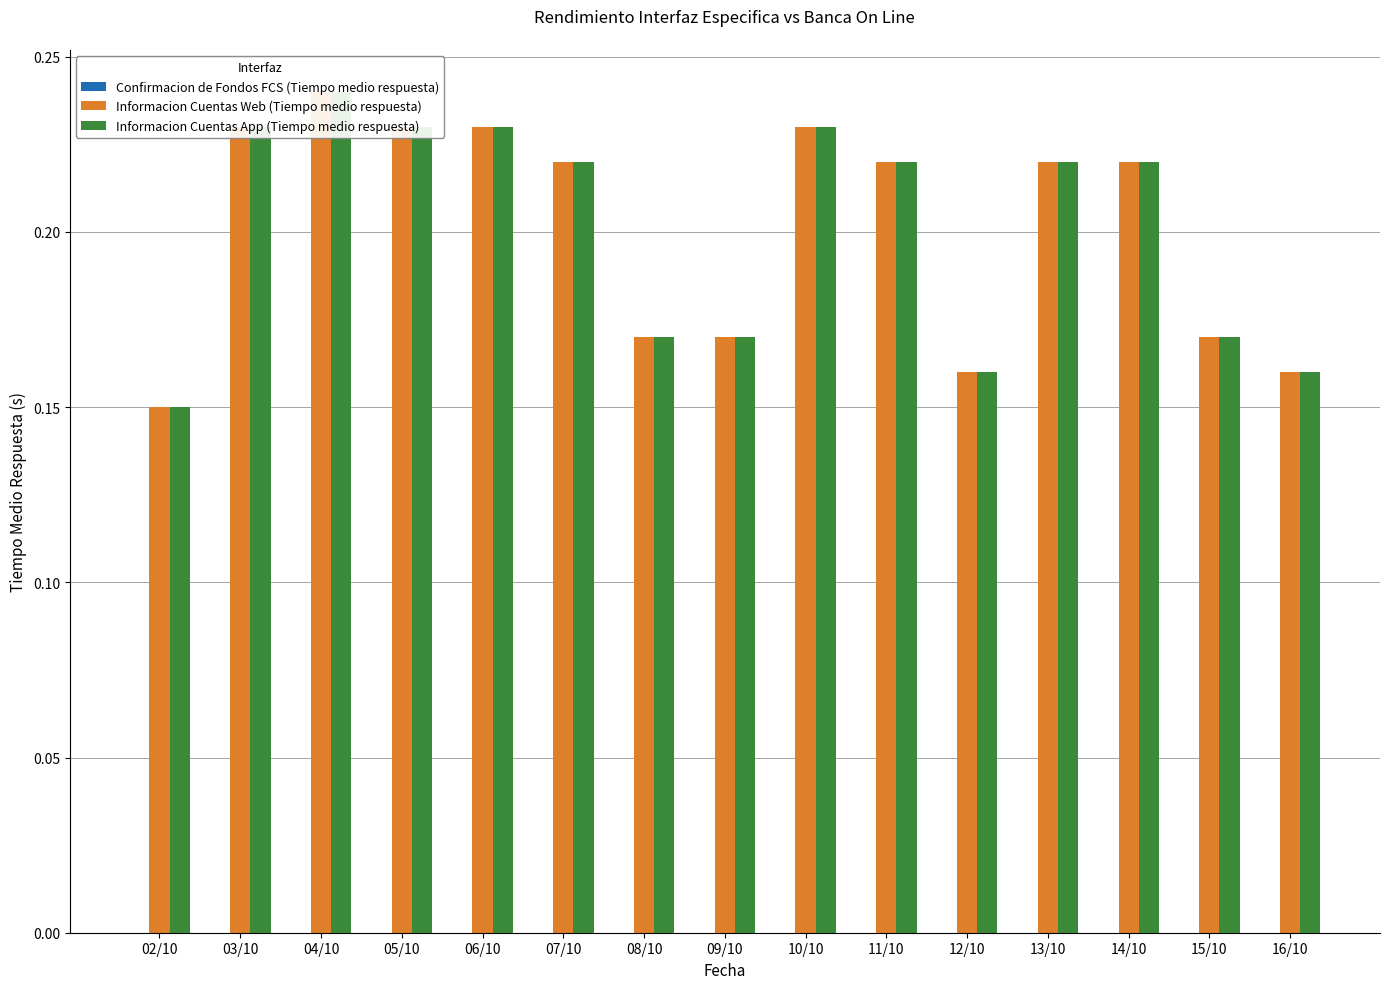

What is the difference between the maximum and minimum values in the Informacion Cuentas App (Tiempo medio respuesta) series?

0.1